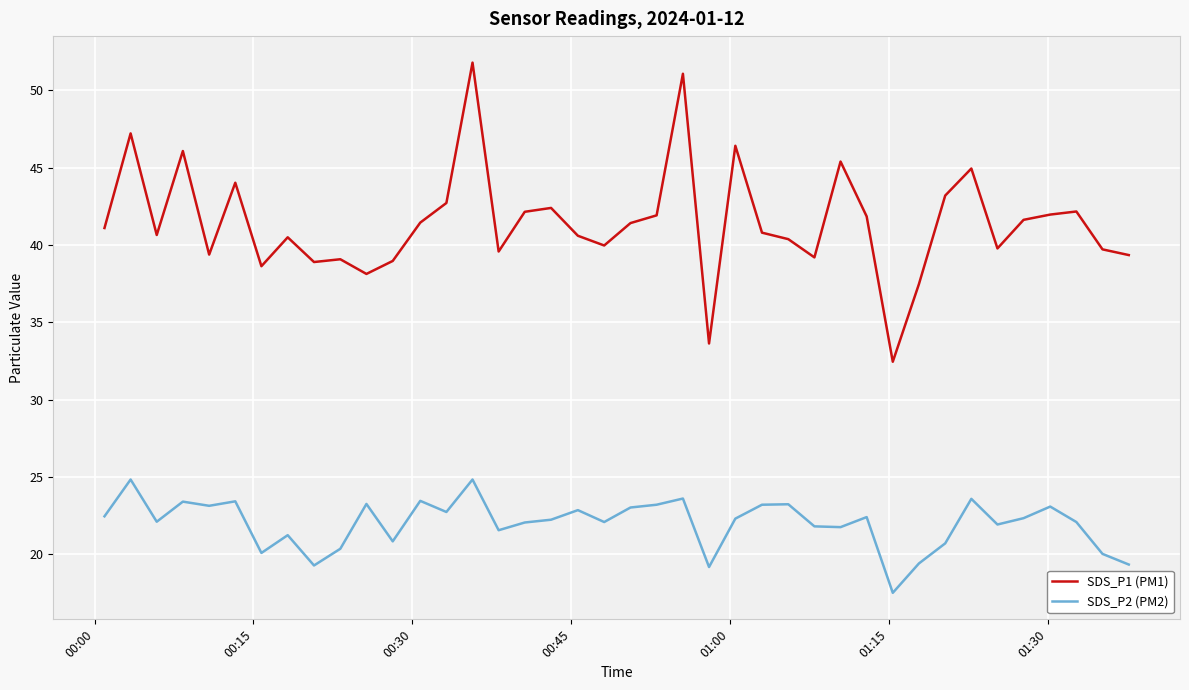

What are all the series names shown in the legend?

SDS_P1 (PM1), SDS_P2 (PM2)